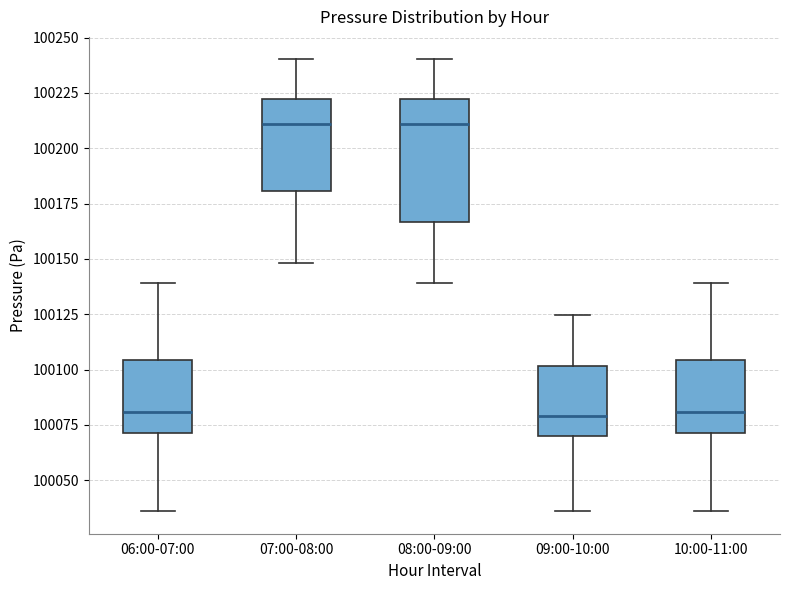

Reading left to right, read every box against the y-axis: the position of its median line, the range the box covers, and the ends of its whiskers. The values are not printed on the chart, so give them approximately, as read against the axis.

06:00-07:00: median 100080, box 100070 to 100105, whiskers 100035 to 100140
07:00-08:00: median 100210, box 100180 to 100220, whiskers 100150 to 100240
08:00-09:00: median 100210, box 100165 to 100220, whiskers 100140 to 100240
09:00-10:00: median 100080, box 100070 to 100100, whiskers 100035 to 100125
10:00-11:00: median 100080, box 100070 to 100105, whiskers 100035 to 100140